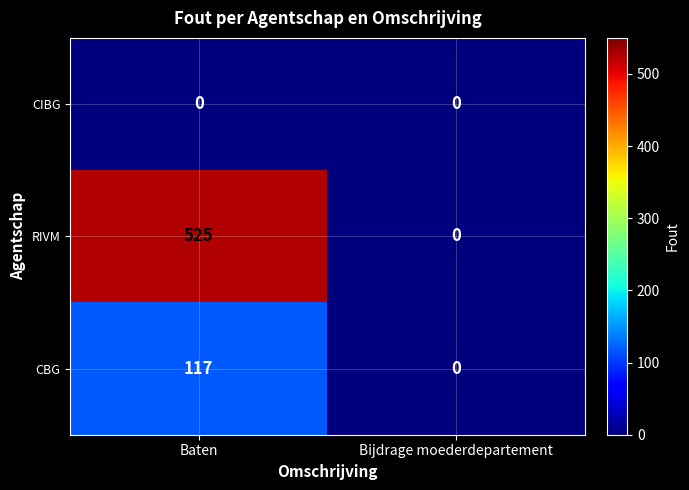

At which category does the chart reach its peak across all series?

Baten